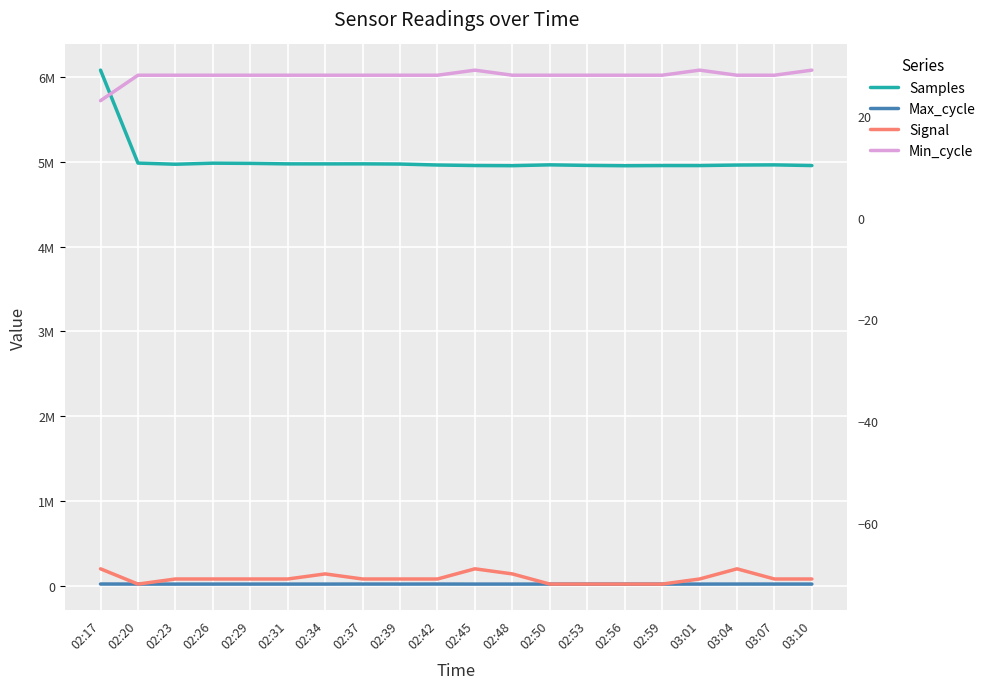

True or false: Samples and Min_cycle cross at least once.

False